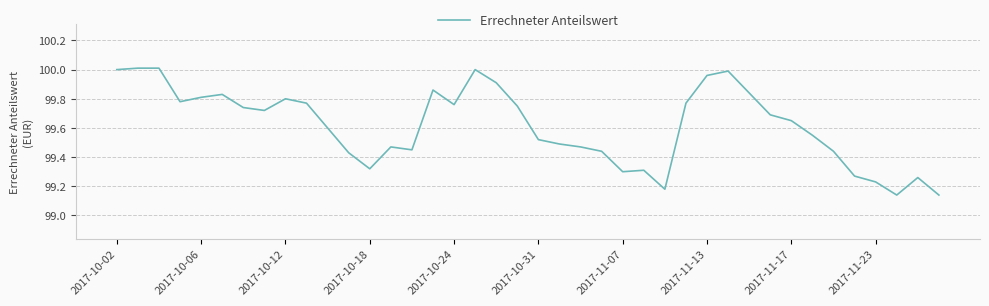

How many lines are shown in the chart?

1